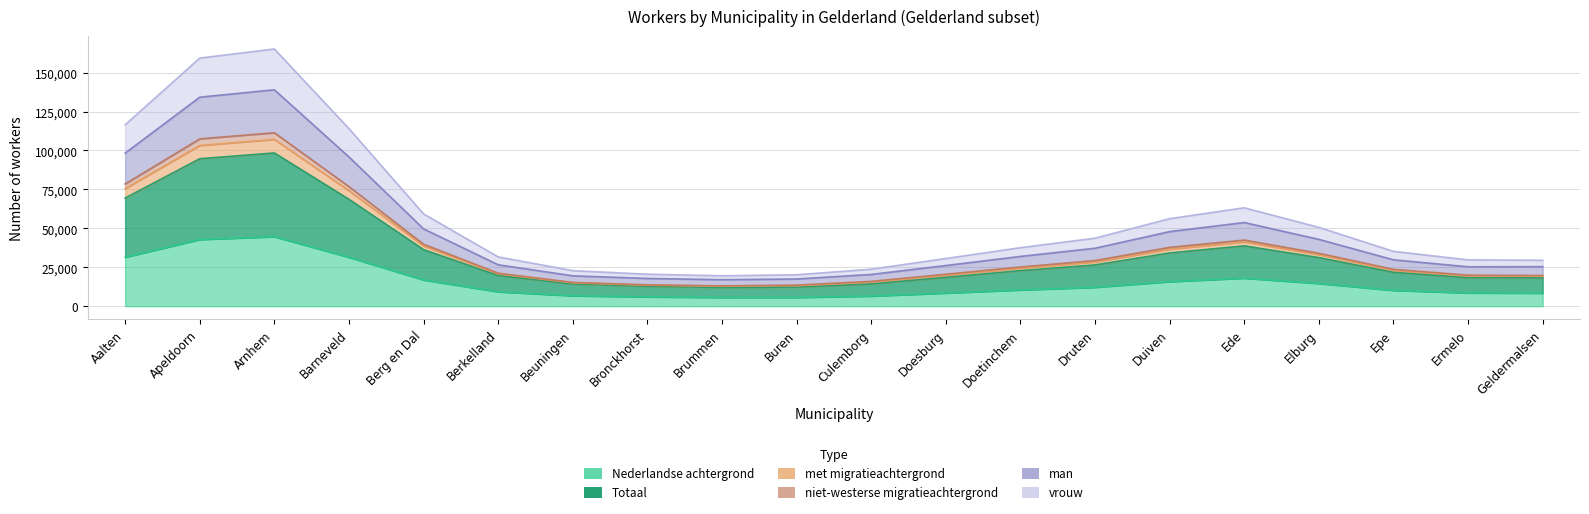

What is the total value across all series at Epe?

32870